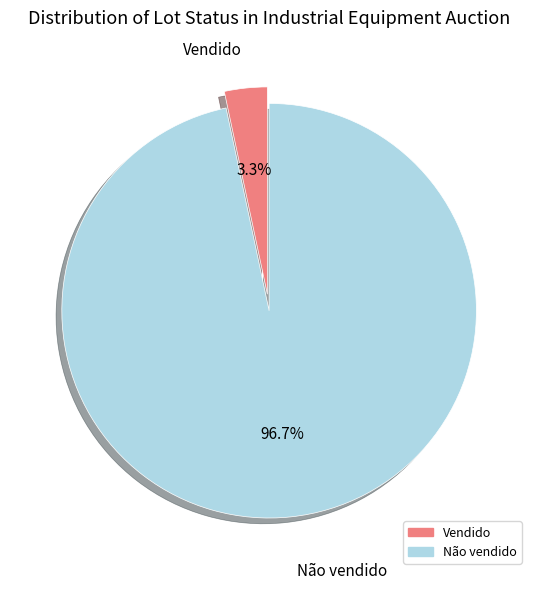

Rank the categories by value from highest to lowest.

Não vendido, Vendido